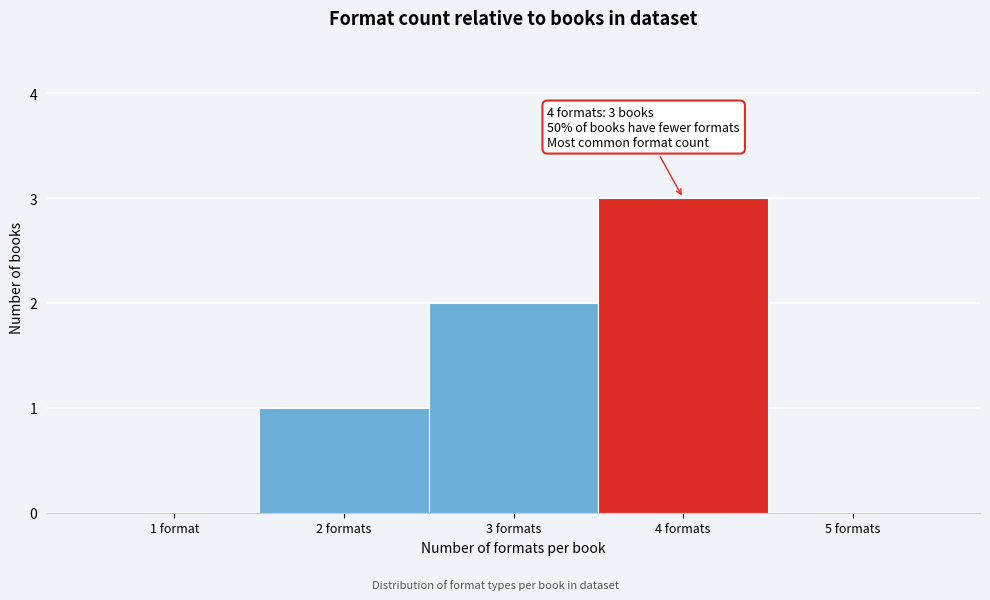

Reading left to right, list all the values displayed in this chart.

1 format=0	2 formats=1	3 formats=2	4 formats=3	5 formats=0